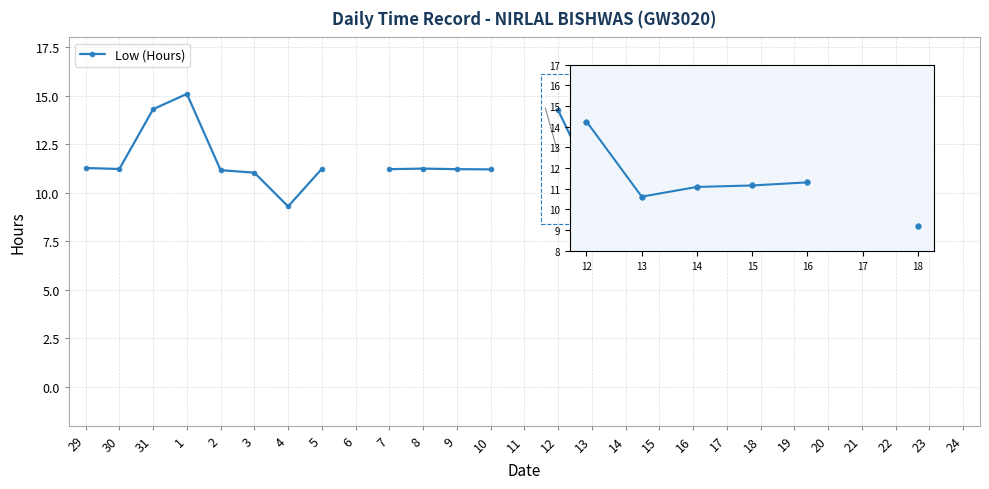

What is the smallest value displayed?

9.2